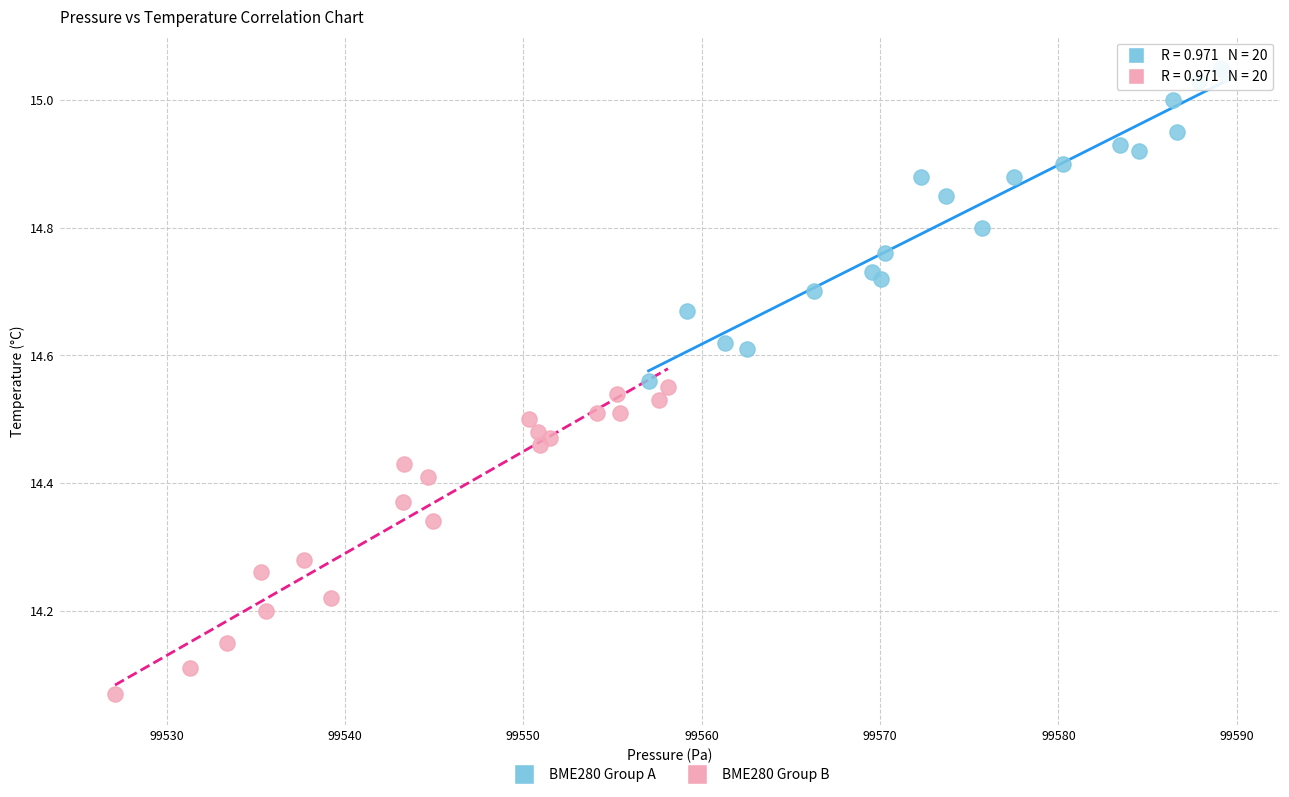

What are all the series names shown in the legend?

BME280 Group A, BME280 Group B